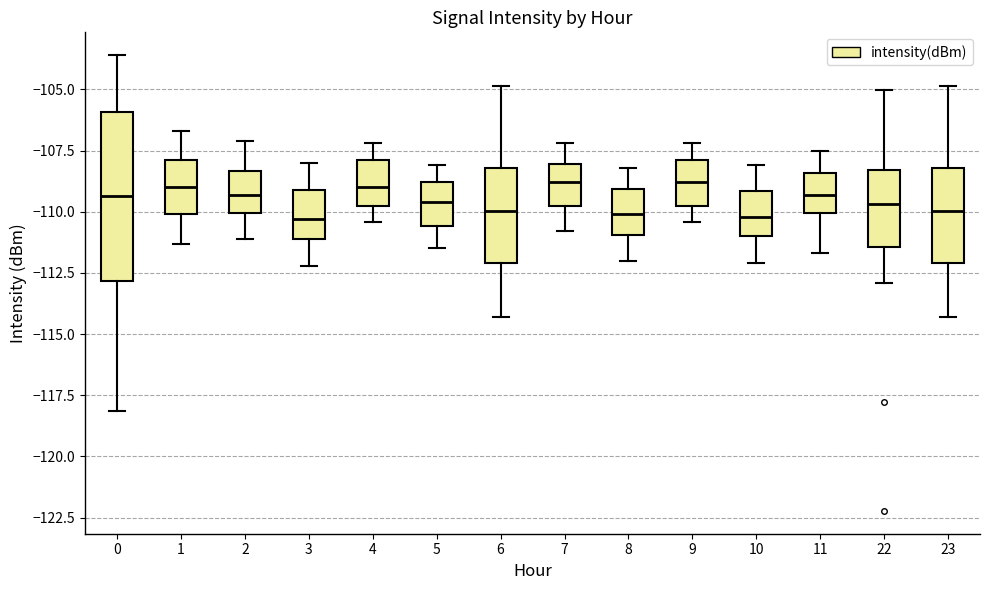

Comparing the boxes themselves (not the whiskers), which one is the tallest?

0